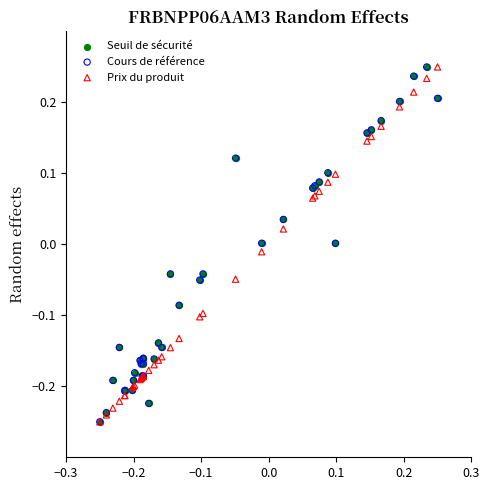

What are all the series names shown in the legend?

Seuil de sécurité, Cours de référence, Prix du produit